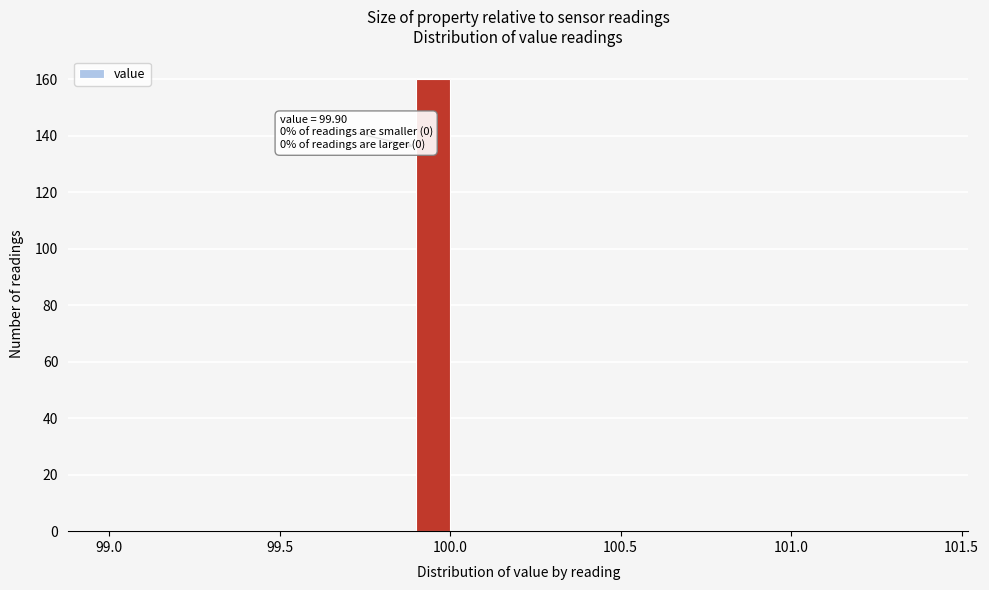

Read against the x-axis, roughly where is the centre of the tallest bar?

99.95